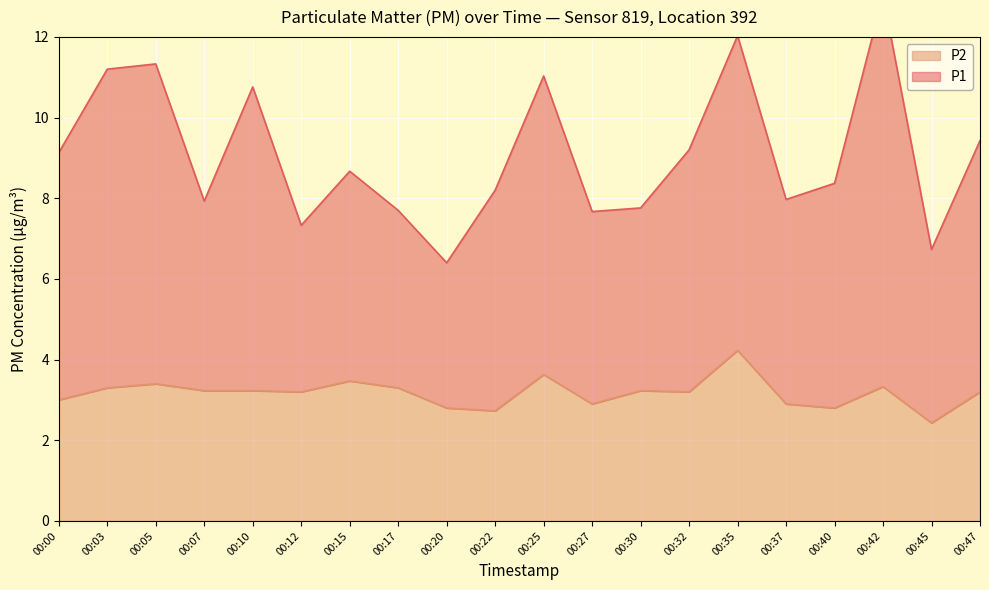

What is the total value across all series at 00:45?

9.2